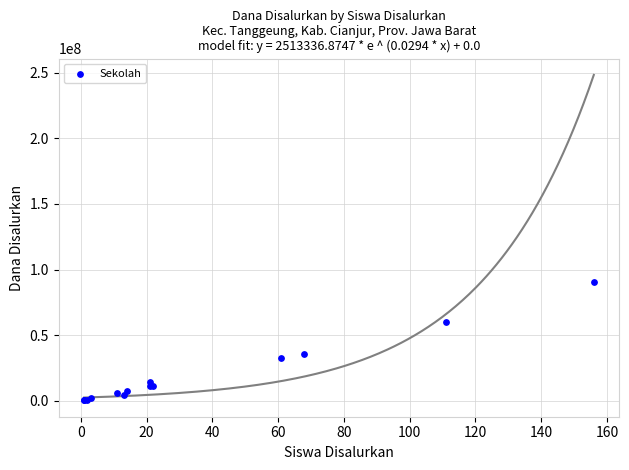

What Y value in the scatter plot is closest to 45562500?

36000000